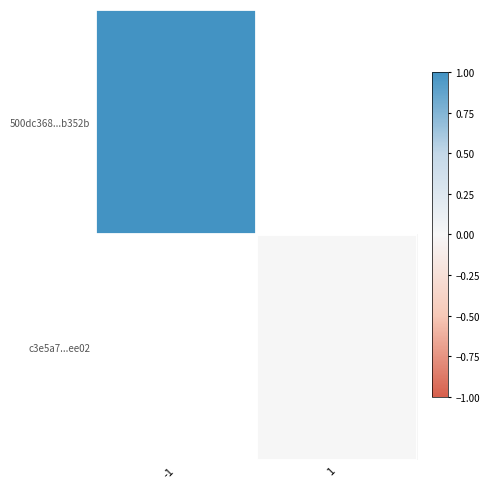

Which series has the largest range (max minus min)?

500dc368...b352b